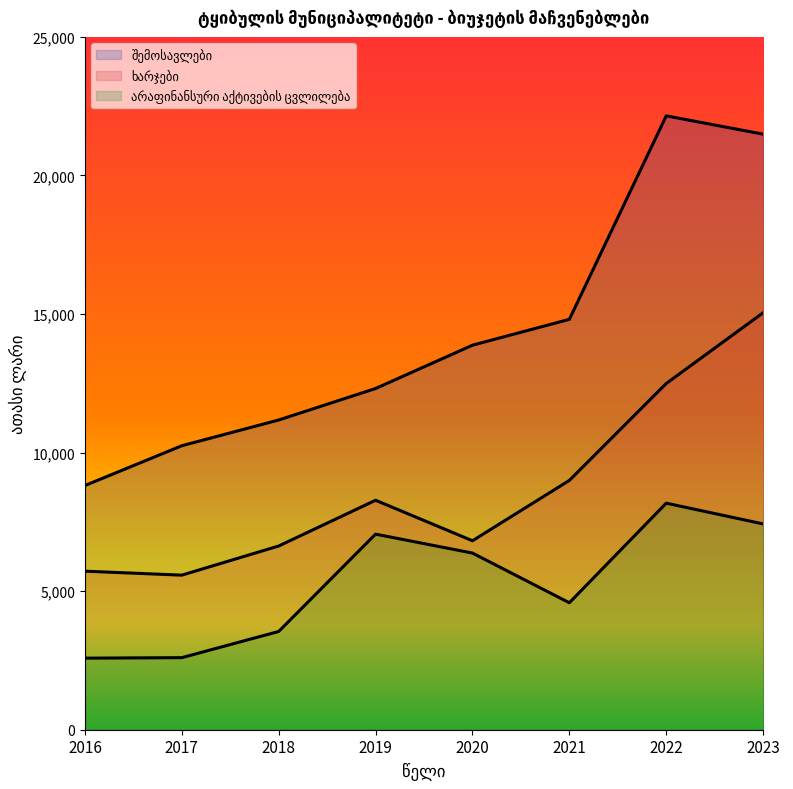

True or false: არაფინანსური აქტივების ცვლილება and შემოსავლები intersect in this chart.

False